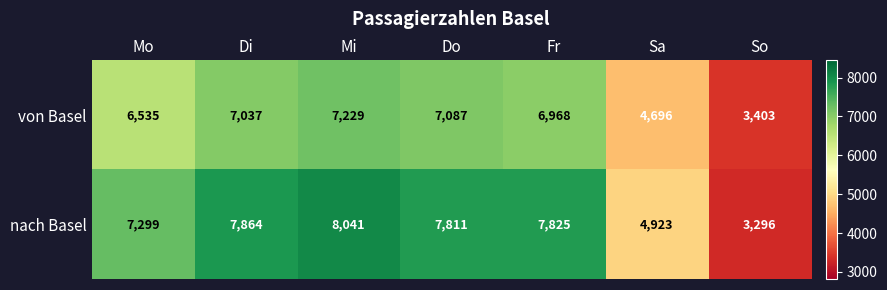

Count the number of data series in this chart.

2